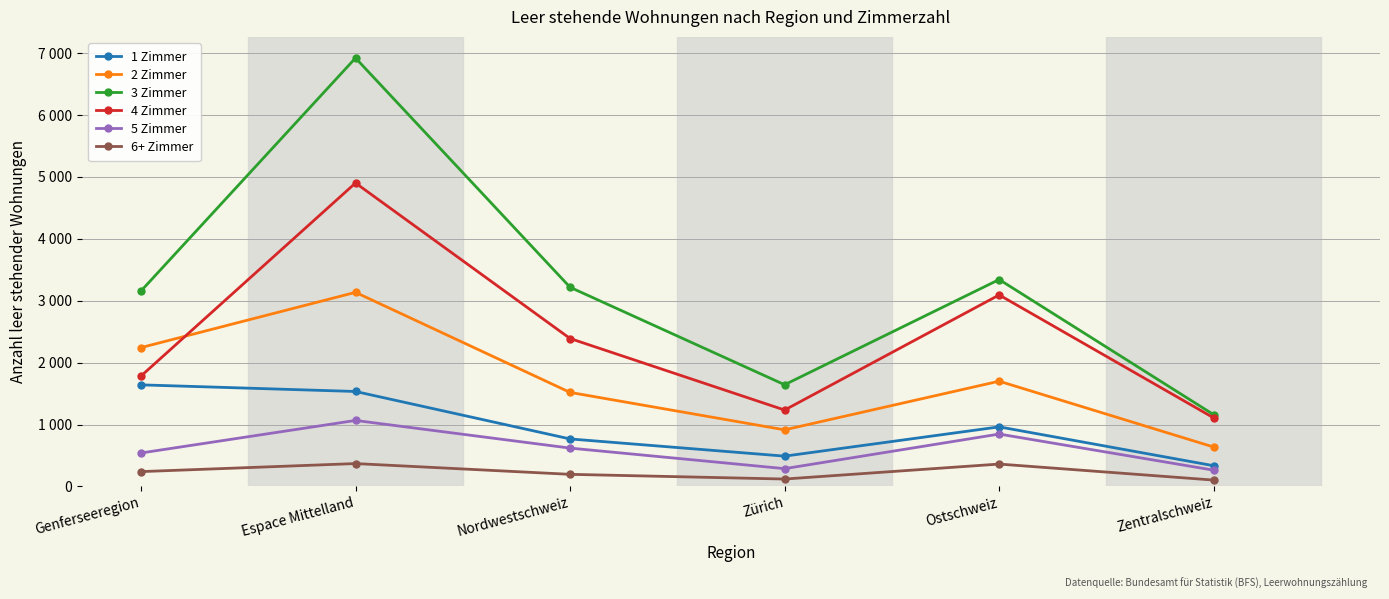

Is it true that 4 Zimmer equals 1107 at Zentralschweiz?

True